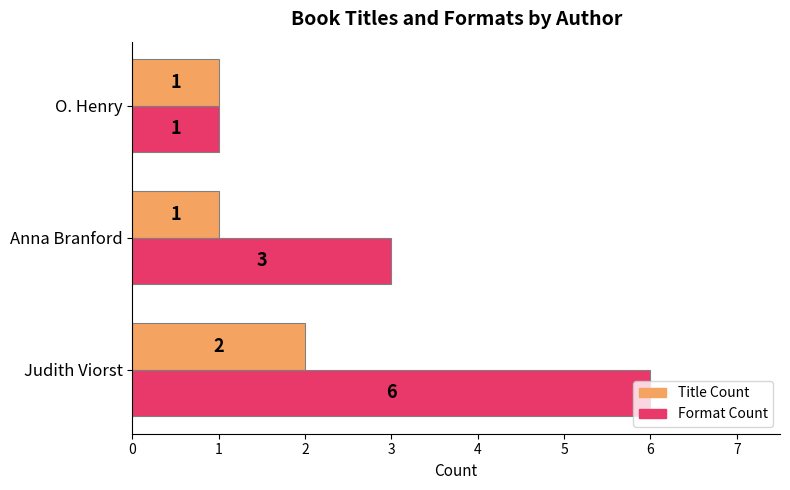

List the series in order of their overall mean, lowest first.

Title Count, Format Count